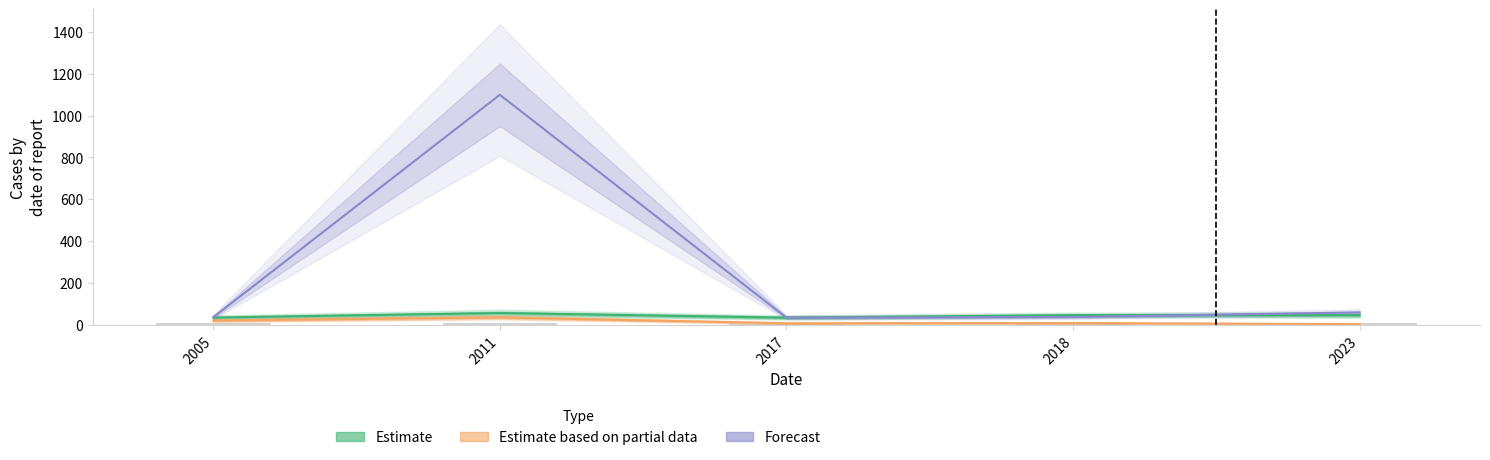

What is the value of the Estimate based on partial data bar at the 4th from the left?

7.0